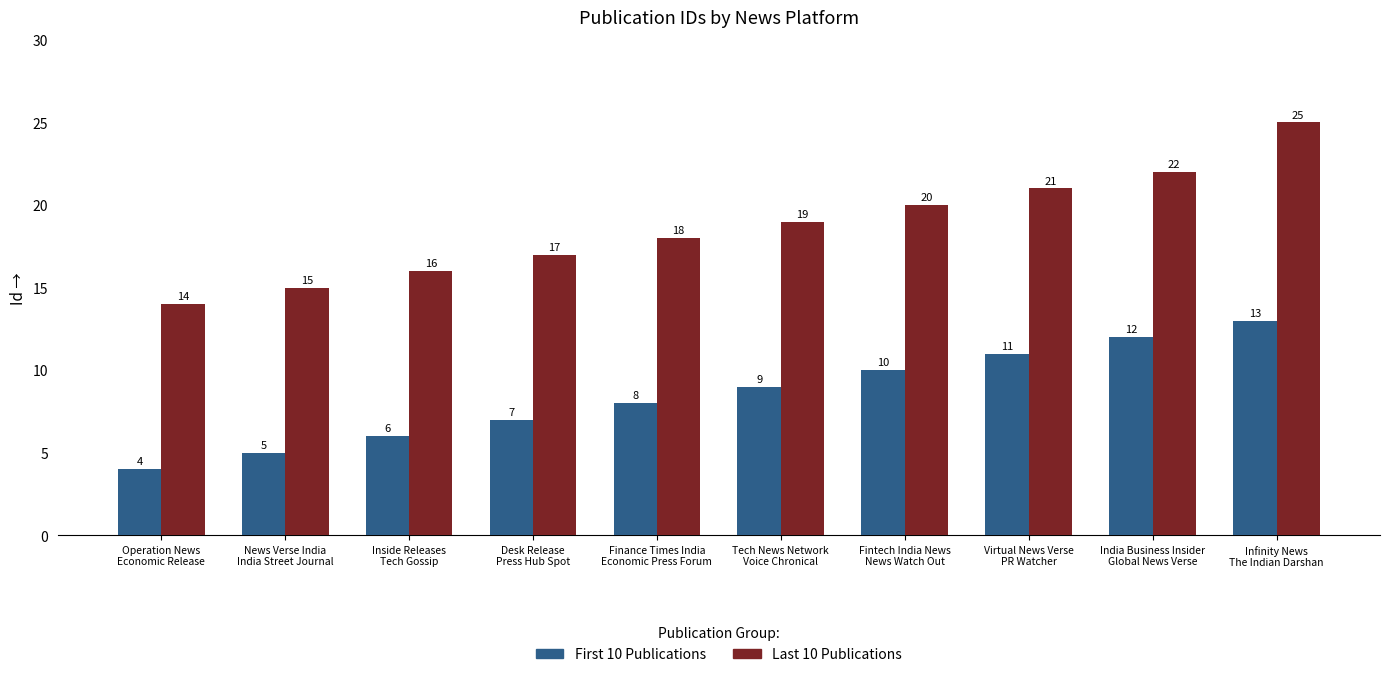

What is the label of the 1st bar from the right?

Infinity News
The Indian Darshan